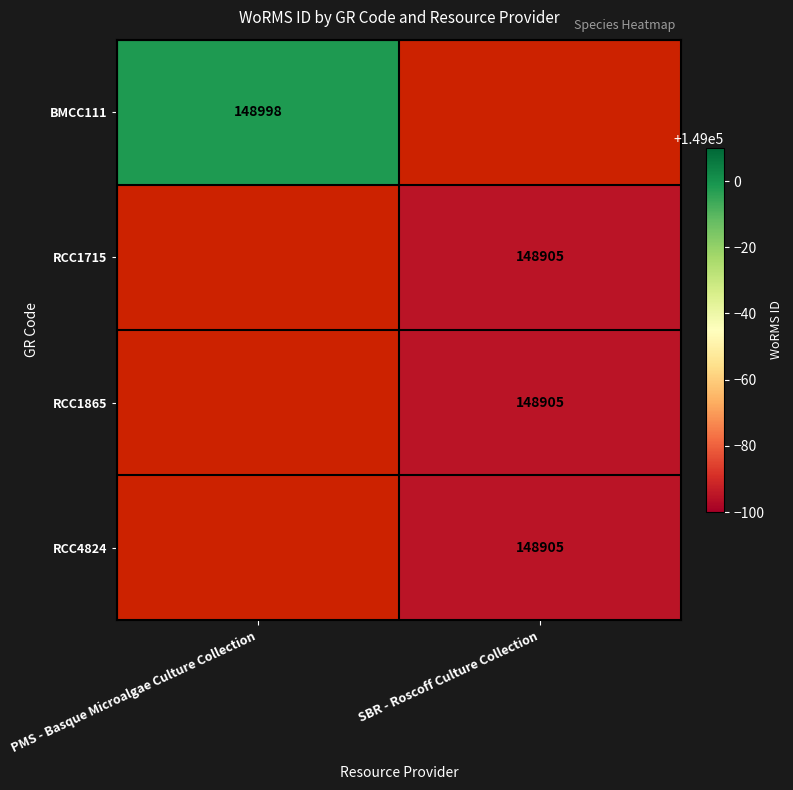

The value of RCC1715 at SBR - Roscoff Culture Collection is 148905. True or false?

True